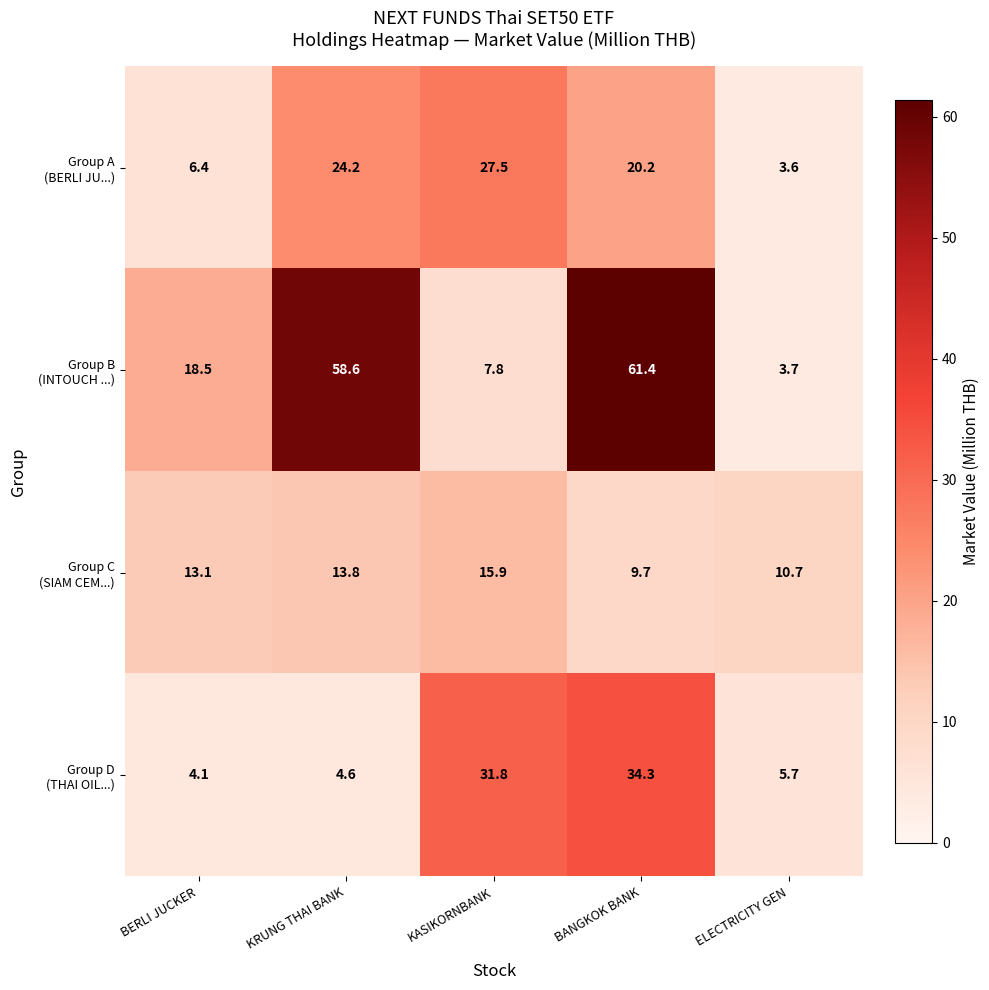

What is the difference between the highest and lowest values at BERLI JUCKER?

14.4